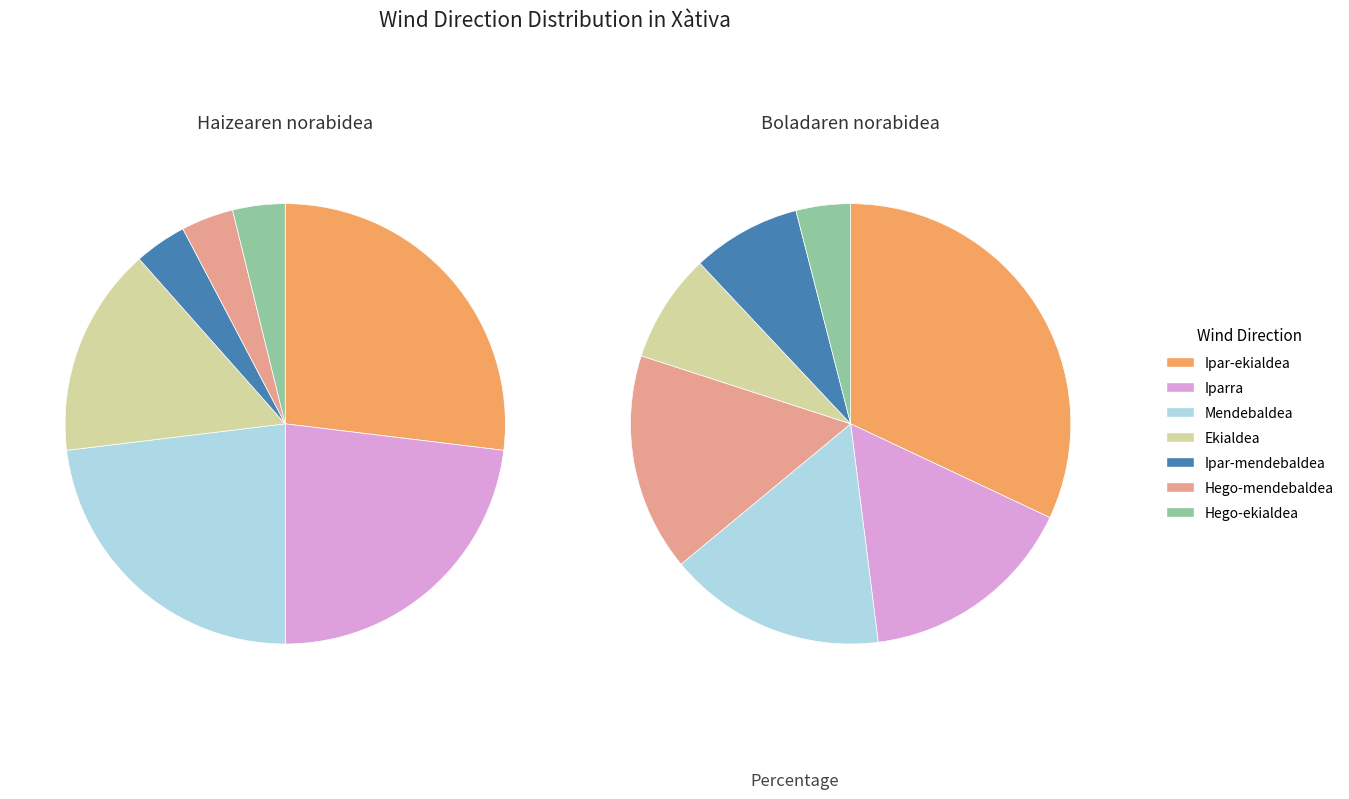

How many slices are in this pie chart?

7